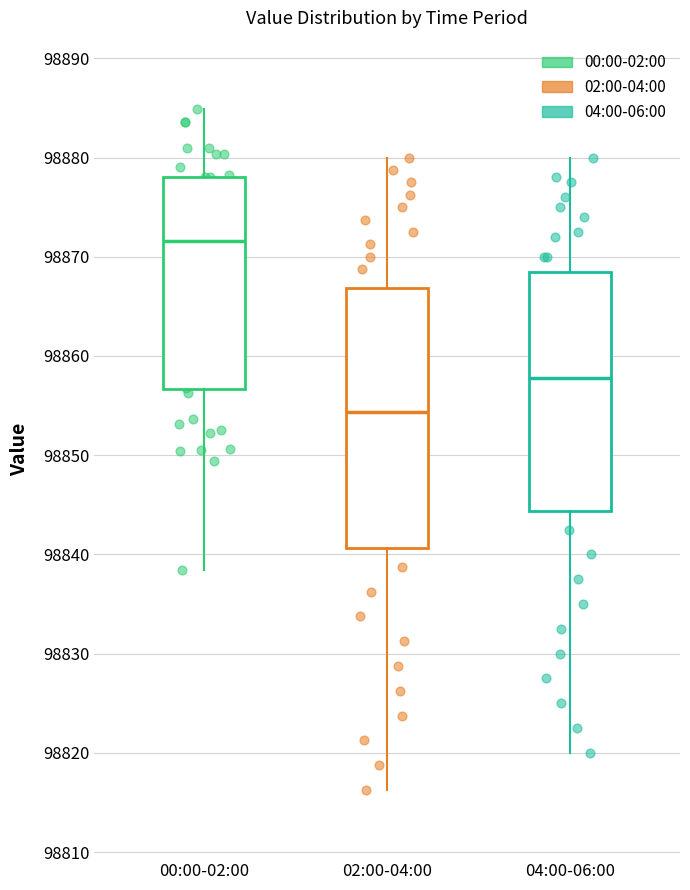

Reading left to right, transcribe this box plot: for each box, give where its median line is, the range the box spans, and where its two whiskers end, as read against the y-axis. The values are not printed on the chart, so give them approximately, as read against the axis.

00:00-02:00: median 98872, box 98857 to 98878, whiskers 98838 to 98885
02:00-04:00: median 98854, box 98841 to 98867, whiskers 98816 to 98880
04:00-06:00: median 98858, box 98844 to 98869, whiskers 98820 to 98880